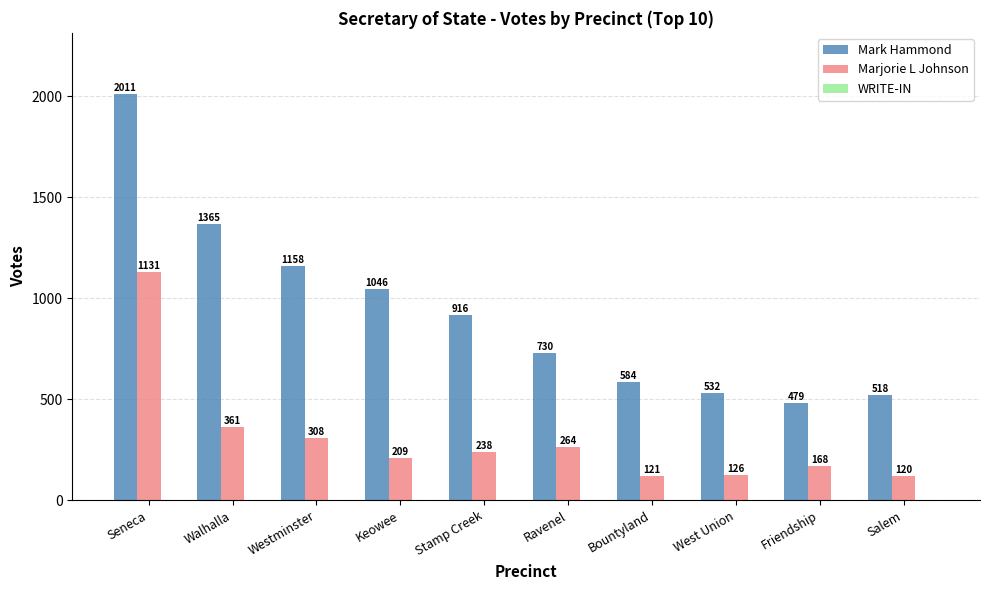

How many groups of bars are there?

10